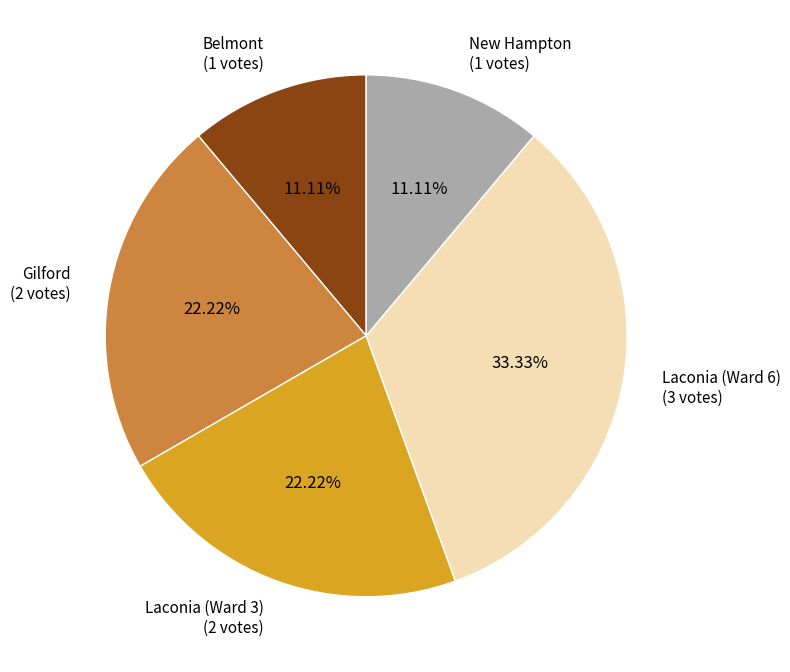

Approximately how many times larger is the value at Laconia (Ward 6) compared to Gilford?

1.5